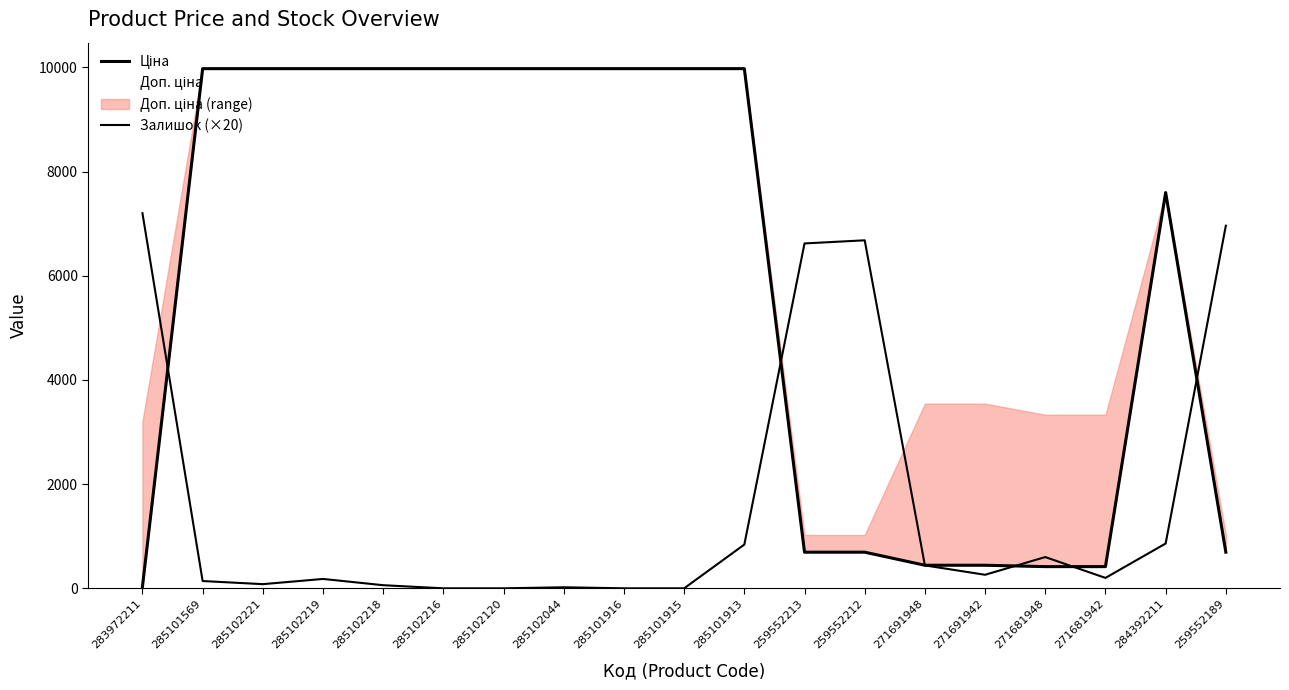

Count the number of categories in the chart.

19